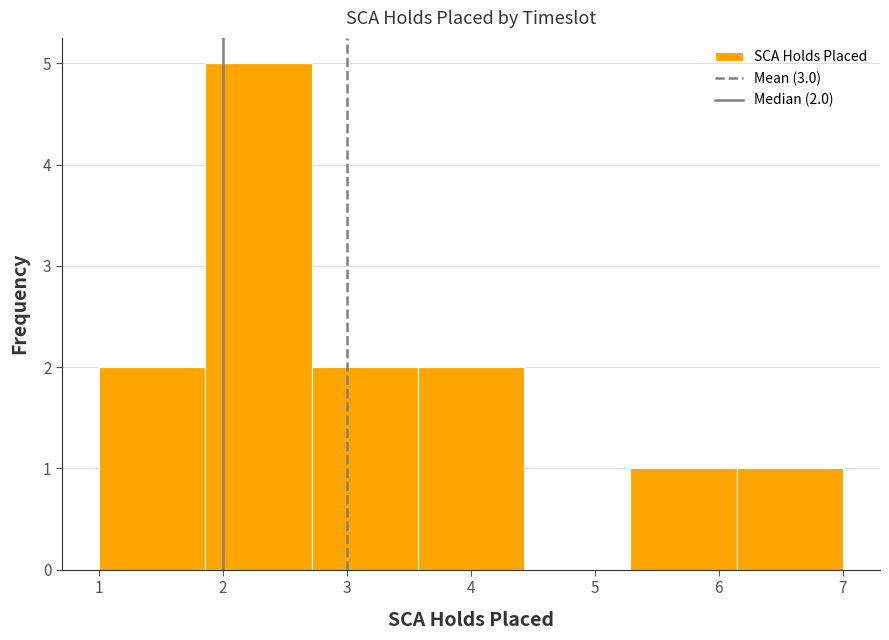

Over which range of the x-axis is the bar tallest?

1.9 to 2.7